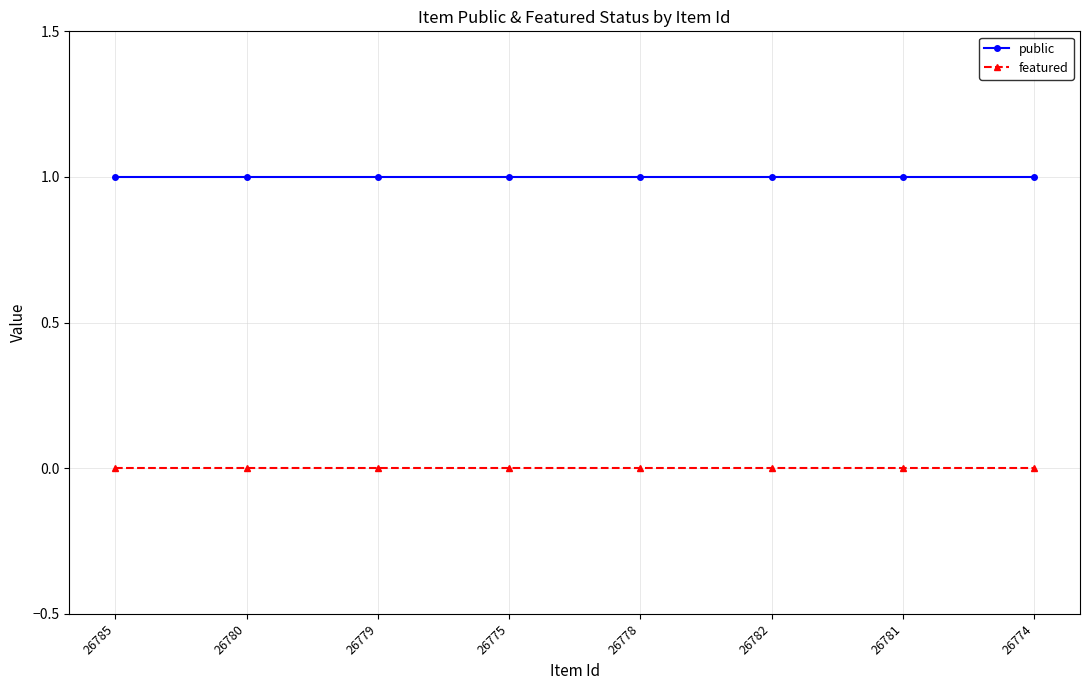

The value of public at 26780 is 1. True or false?

True